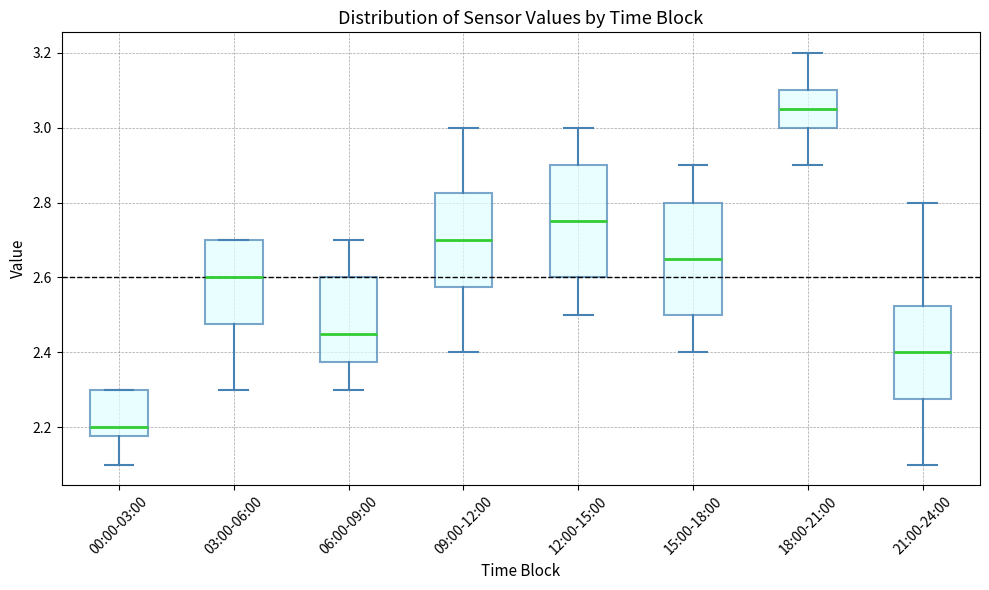

Reading left to right, transcribe this box plot: for each box, give where its median line is, the range the box spans, and where its two whiskers end, as read against the y-axis. The values are not printed on the chart, so give them approximately, as read against the axis.

00:00-03:00: median 2.20, box 2.18 to 2.30, whiskers 2.10 to 2.30
03:00-06:00: median 2.60, box 2.48 to 2.70, whiskers 2.30 to 2.70
06:00-09:00: median 2.46, box 2.38 to 2.60, whiskers 2.30 to 2.70
09:00-12:00: median 2.70, box 2.58 to 2.82, whiskers 2.40 to 3.00
12:00-15:00: median 2.76, box 2.60 to 2.90, whiskers 2.50 to 3.00
15:00-18:00: median 2.66, box 2.50 to 2.80, whiskers 2.40 to 2.90
18:00-21:00: median 3.06, box 3.00 to 3.10, whiskers 2.90 to 3.20
21:00-24:00: median 2.40, box 2.28 to 2.52, whiskers 2.10 to 2.80